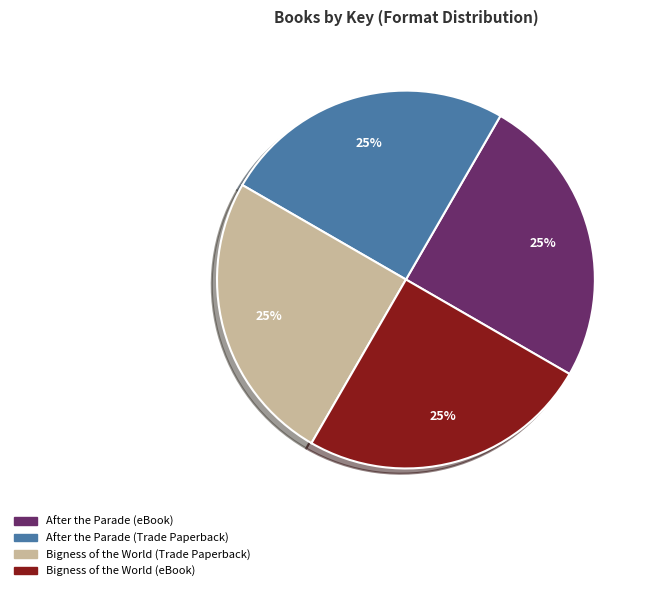

The Bigness of the World (Trade Paperback) slice represents 25% of the pie. True or false?

True